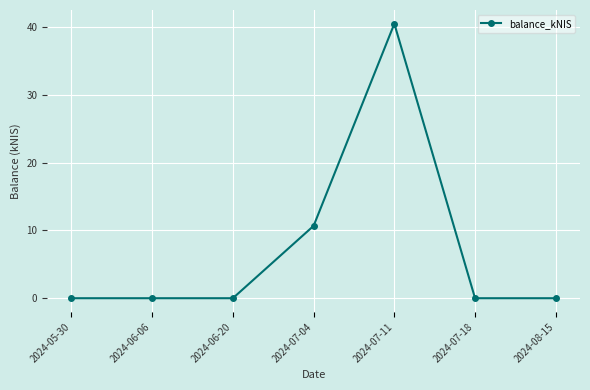

The value at 2024-05-30 is 20.6. True or false?

False